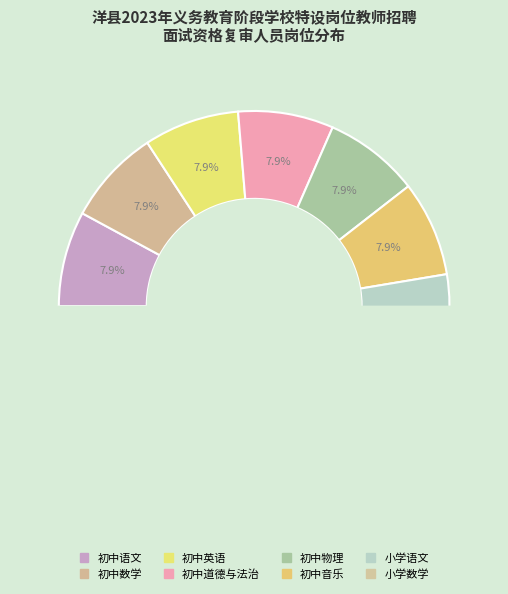

The 初中英语 slice represents 8% of the pie. True or false?

True